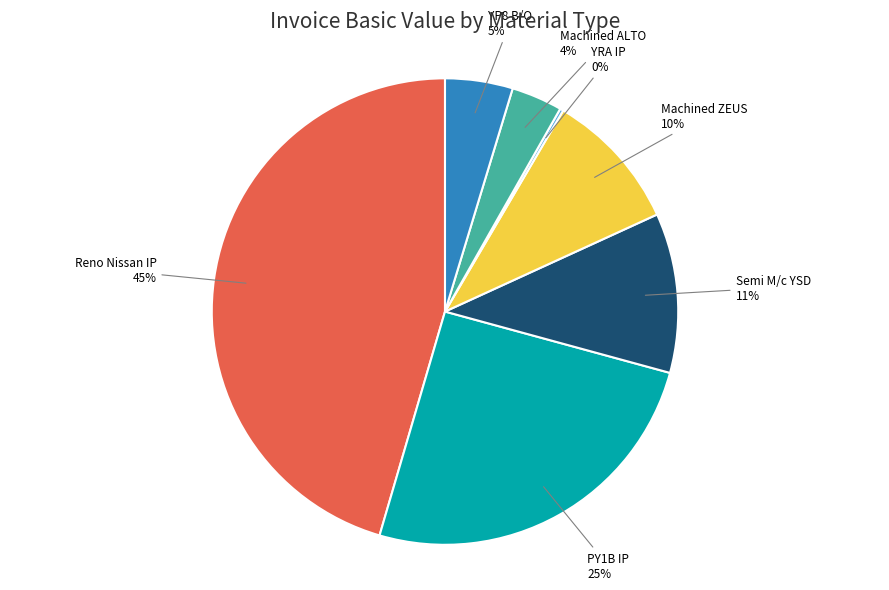

To the nearest percent, what is the difference between the largest and smallest slice percentages?

45%